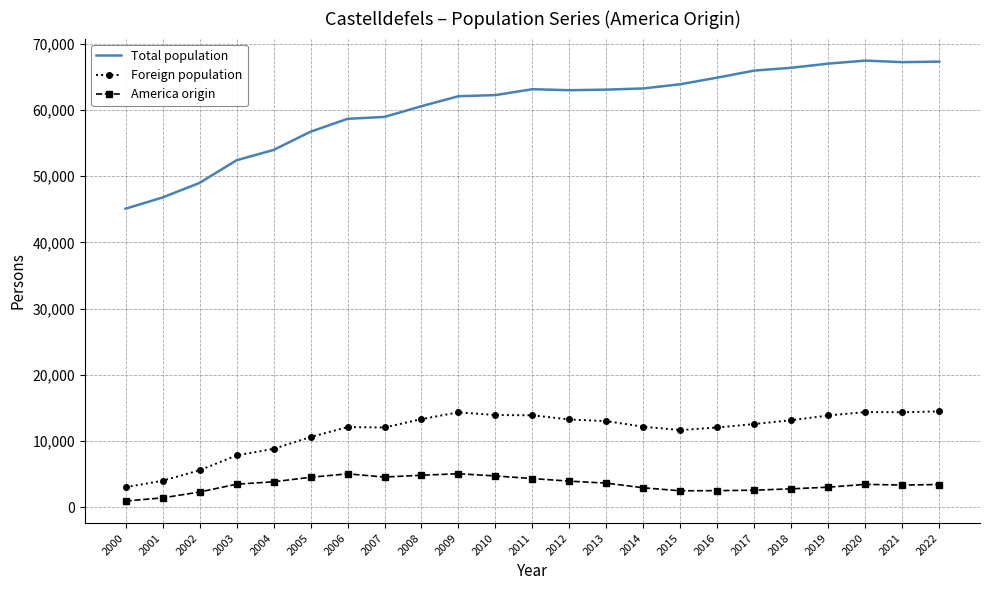

Which series changed the most between 2006 and 2019?

Total population